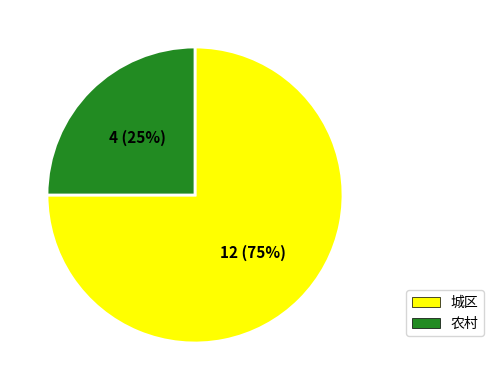

Which category has the biggest portion of the pie?

城区